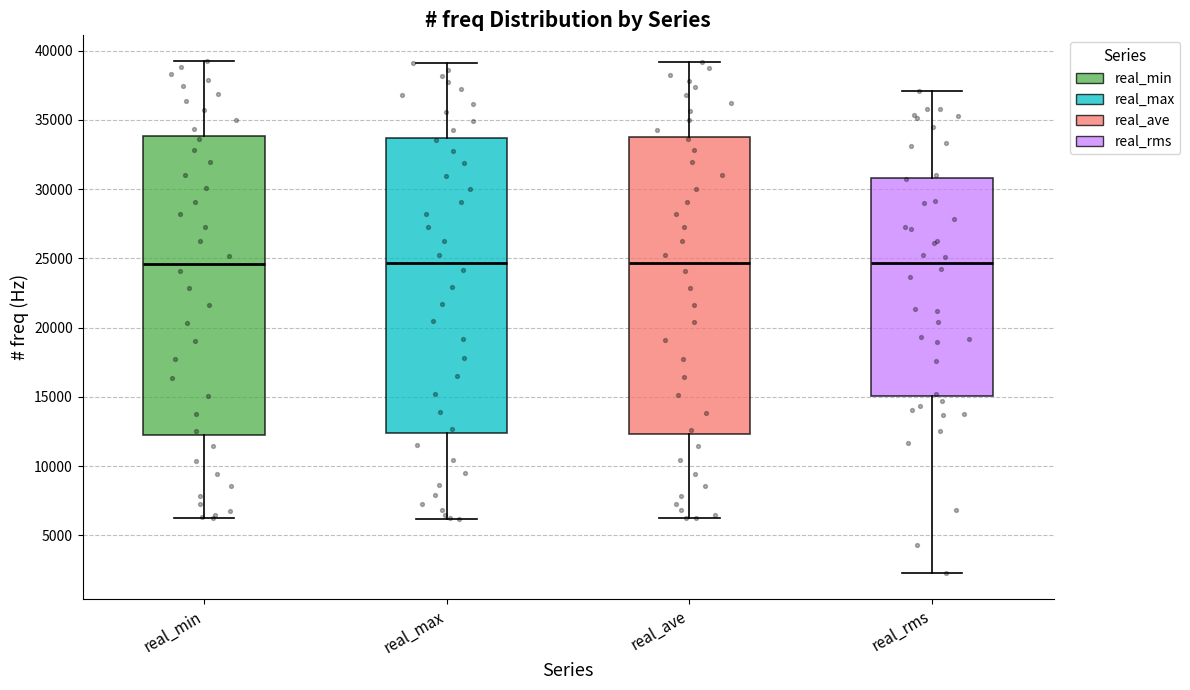

Where does the lower whisker of the box for real_min end on the y-axis? The values are not printed on the chart, so give them approximately, as read against the axis.

6000